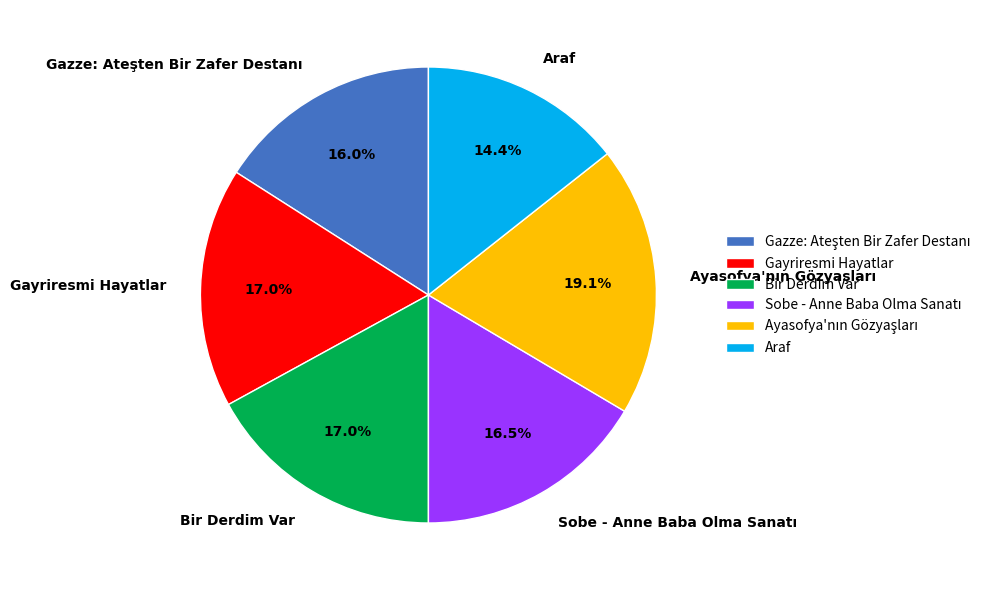

How many segments does this pie chart have?

6